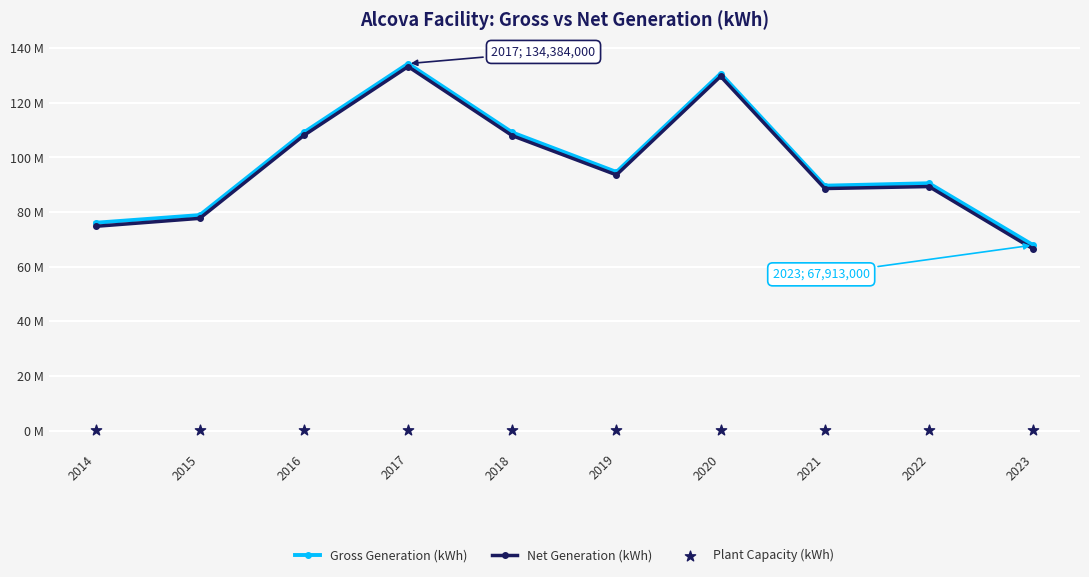

Which series has the largest total across all categories?

Gross Generation (kWh)